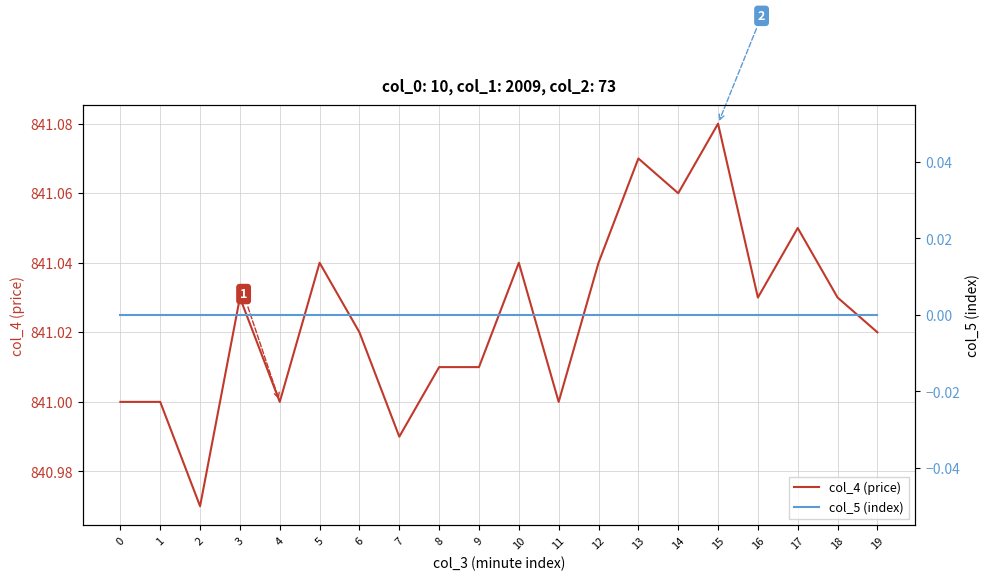

At which category is the sum across all series the highest?

15